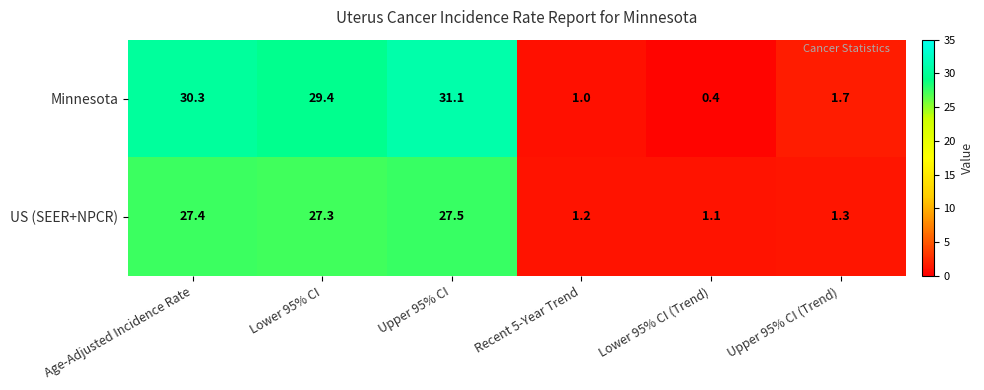

Reading right to left, transcribe all the data shown in this chart.

Minnesota: 1.7	0.4	1.0	31.1	29.4	30.3
US (SEER+NPCR): 1.3	1.1	1.2	27.5	27.3	27.4